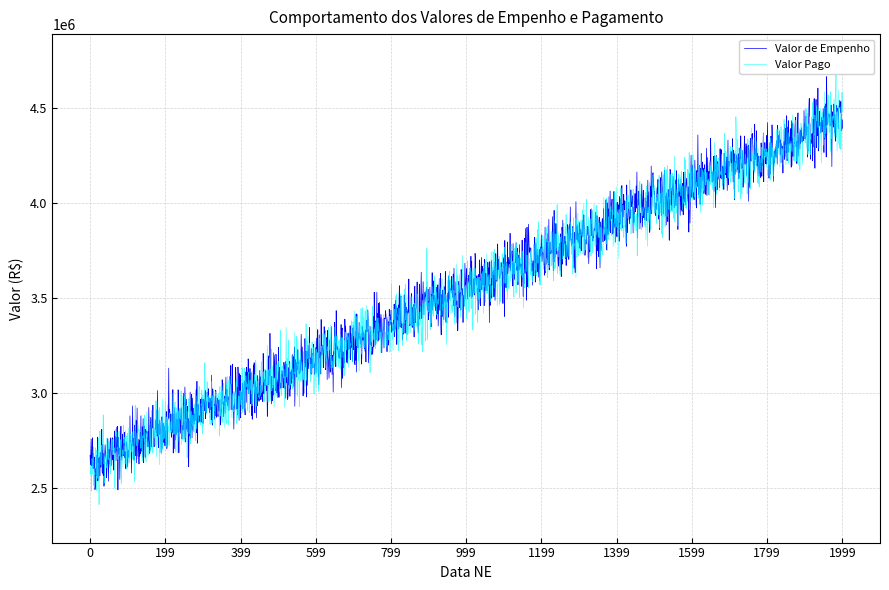

The Valor de Empenho series shows 2632358.4 at 2020-08-01. True or false?

True